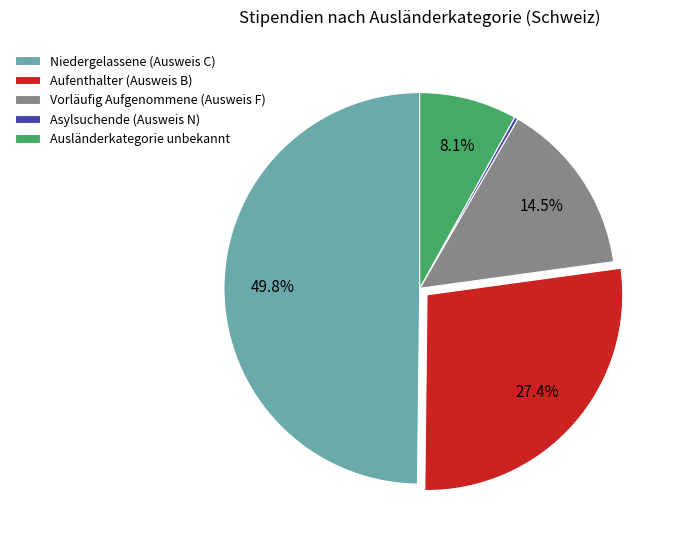

Which slice is the smallest?

Asylsuchende (Ausweis N)